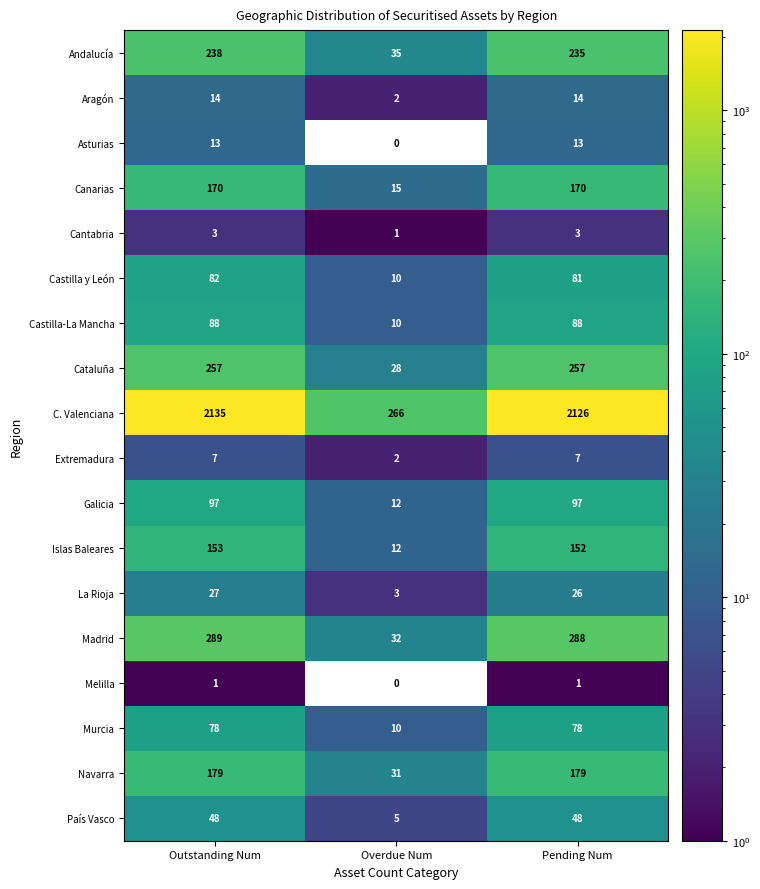

What is the difference between the Islas Baleares values at Overdue Num and Pending Num?

140